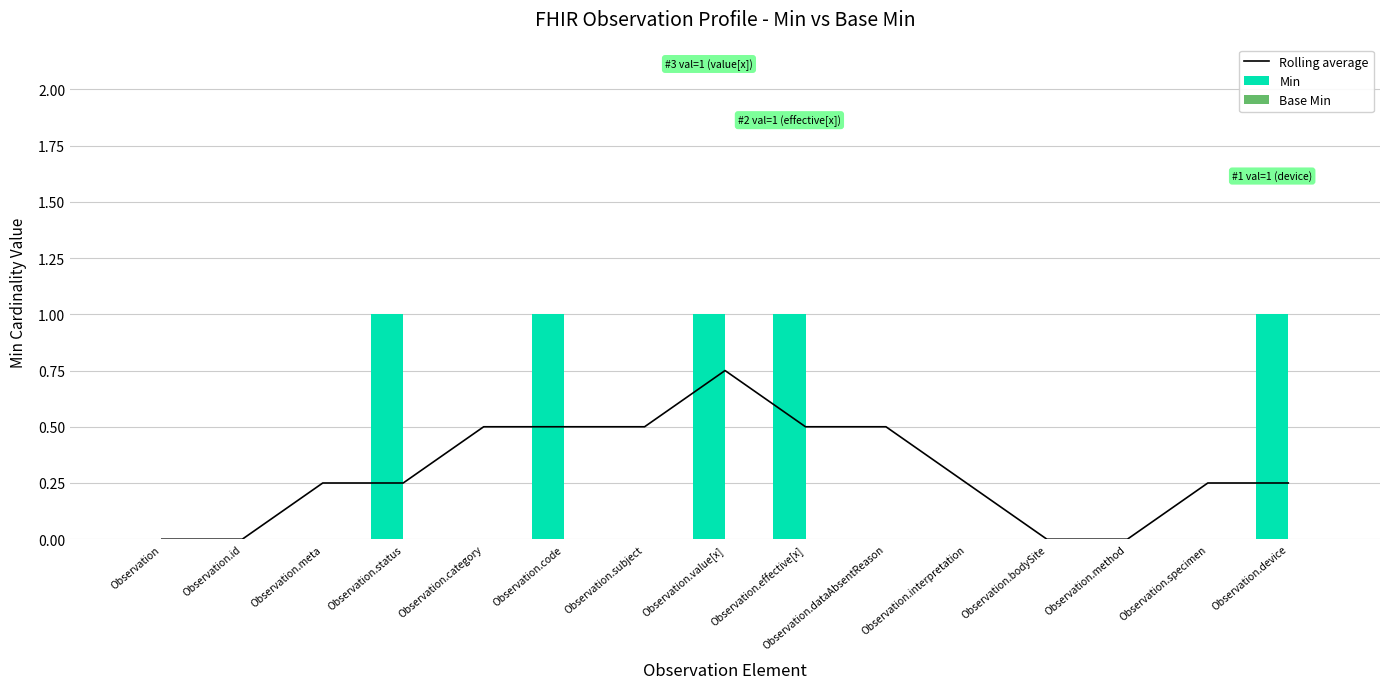

What position from the right is Observation.value[x]?

8